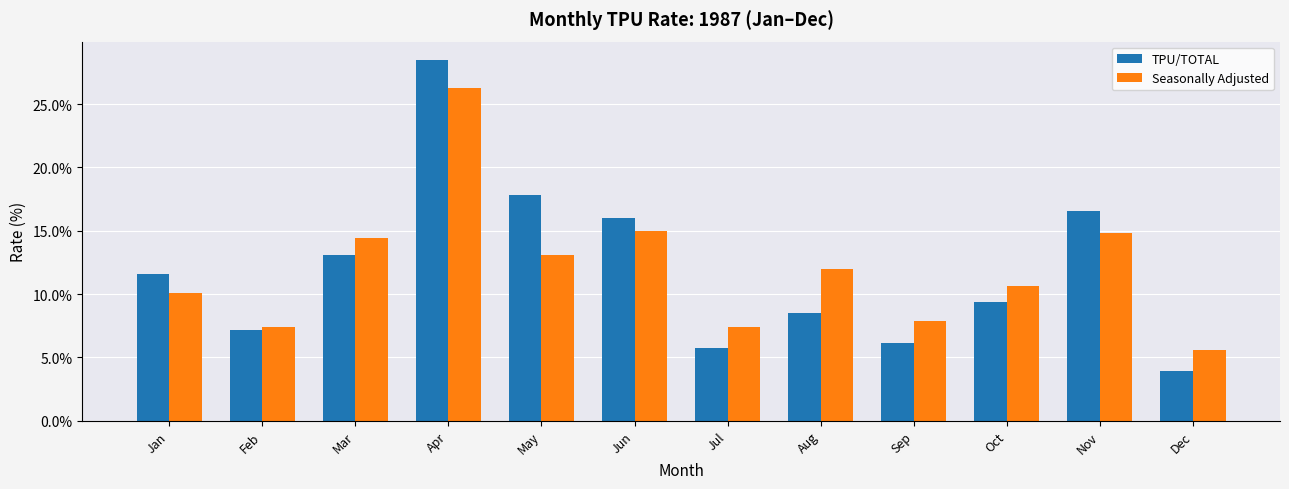

The TPU/TOTAL series shows 0.1 at Jan. True or false?

True